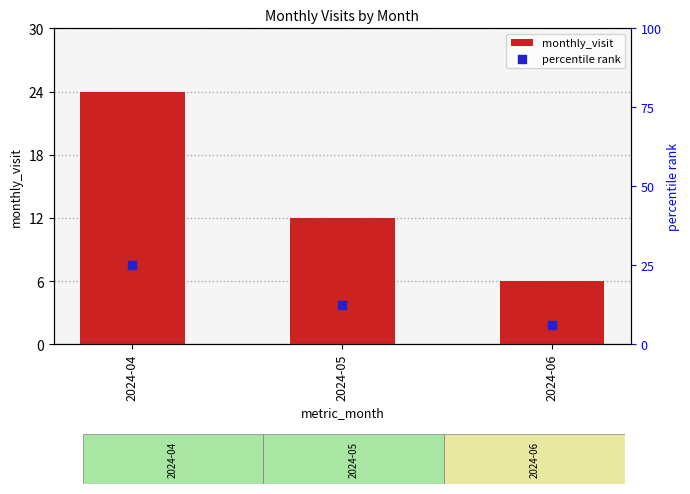

At how many categories does at least one series exceed 20?

1